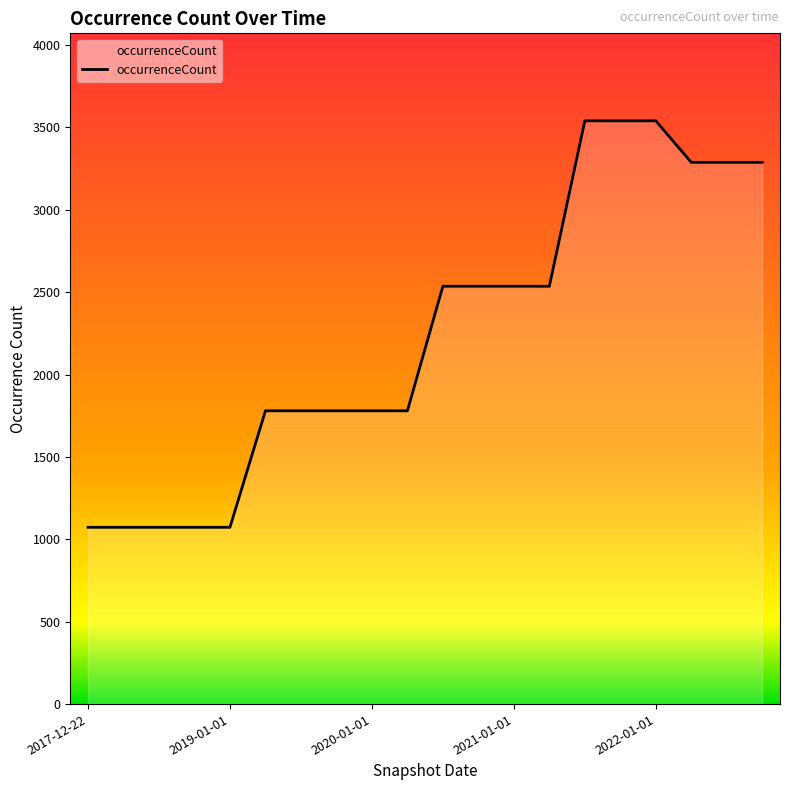

What is the smallest value displayed?

1073